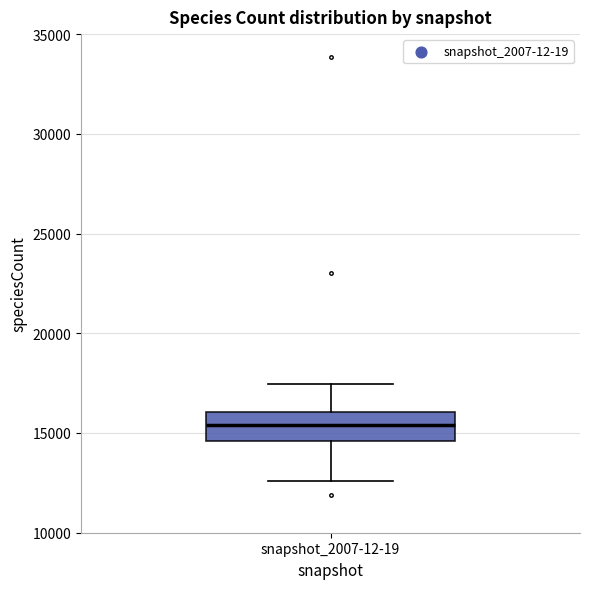

Read this box plot against the y-axis: the position of the median line, the range covered by the box, and the ends of both whiskers. The values are not printed on the chart, so give them approximately, as read against the axis.

median 15500, box 14500 to 16000, whiskers 12500 to 17500